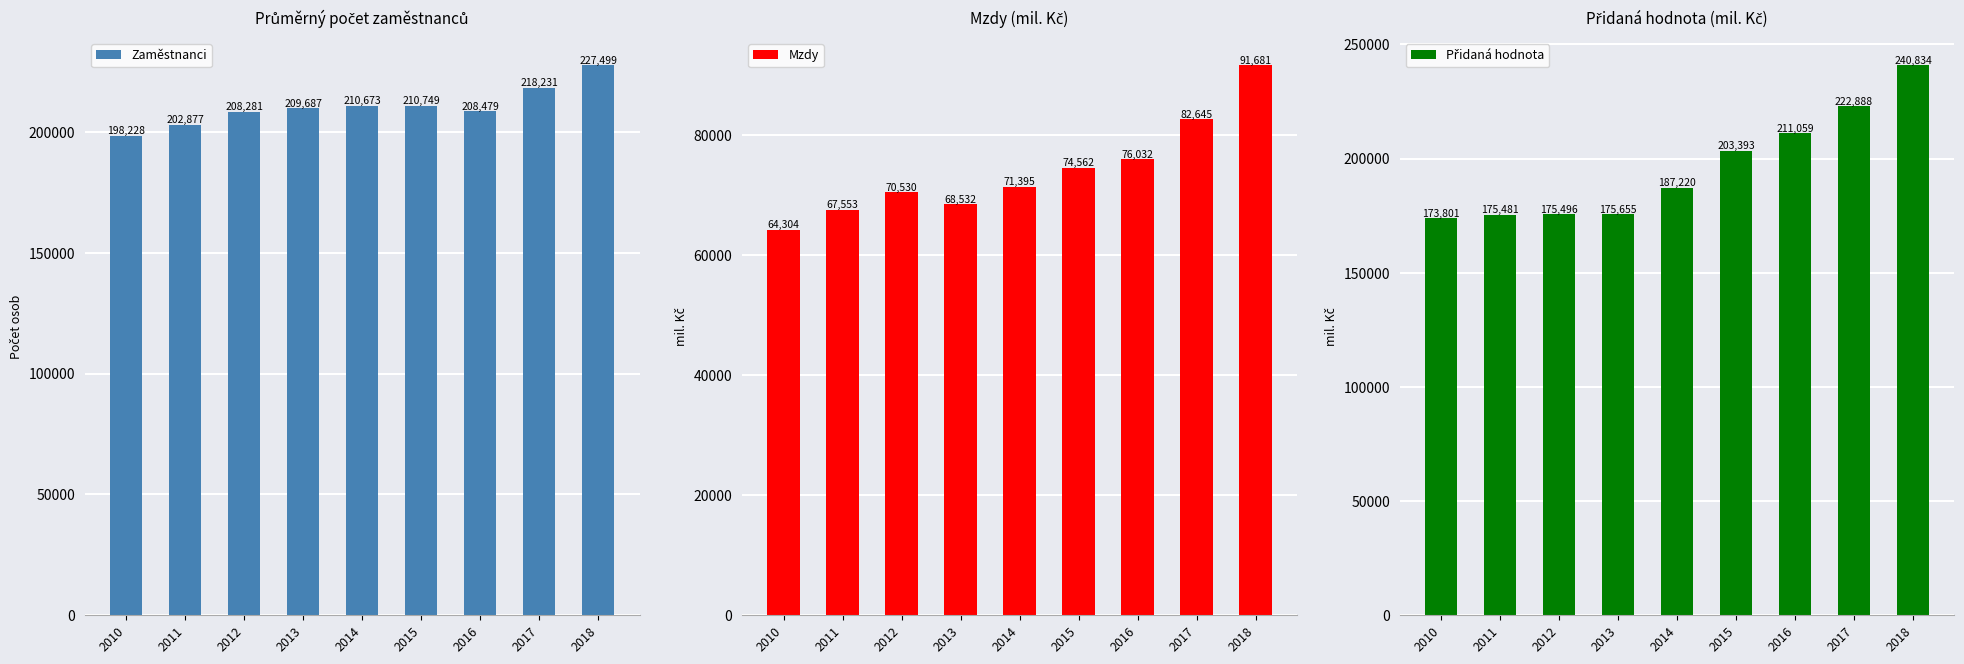

The value of Zaměstnanci at 2011 is 202877.4. True or false?

True